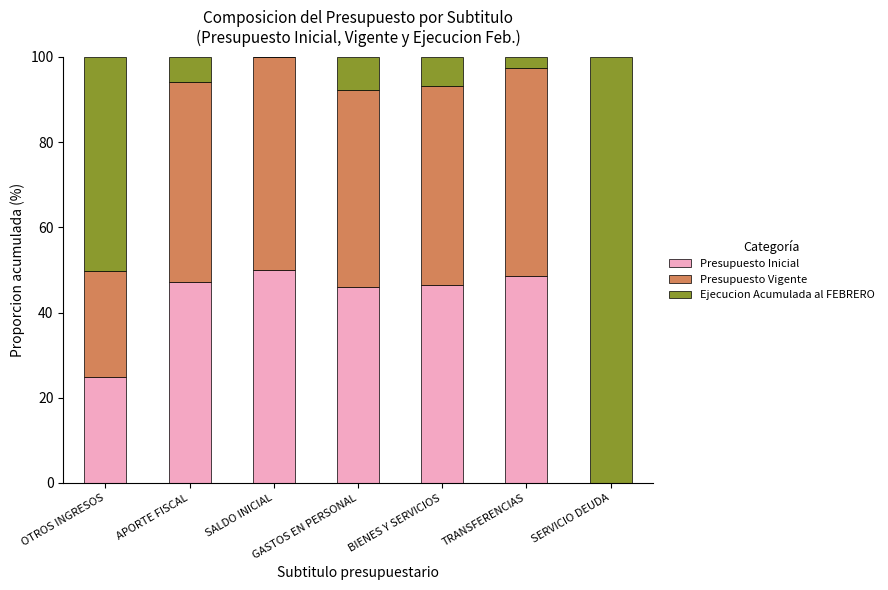

What is the total value across all series at BIENES Y SERVICIOS?

100.0